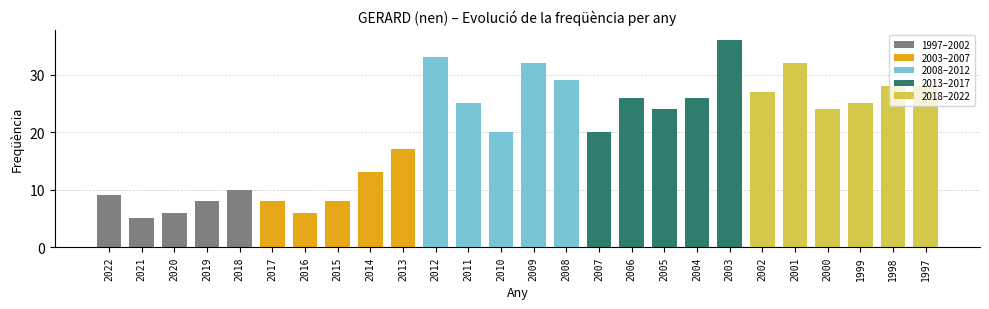

Read the value at 2011.

25